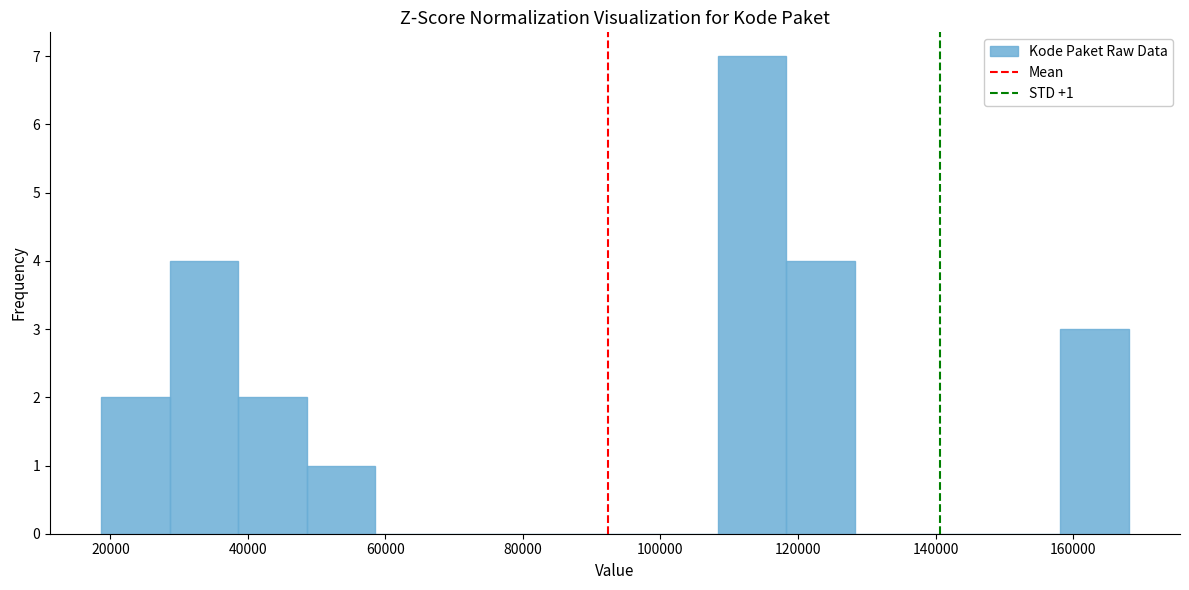

Which range on the x-axis has the tallest bar?

108000 to 118000